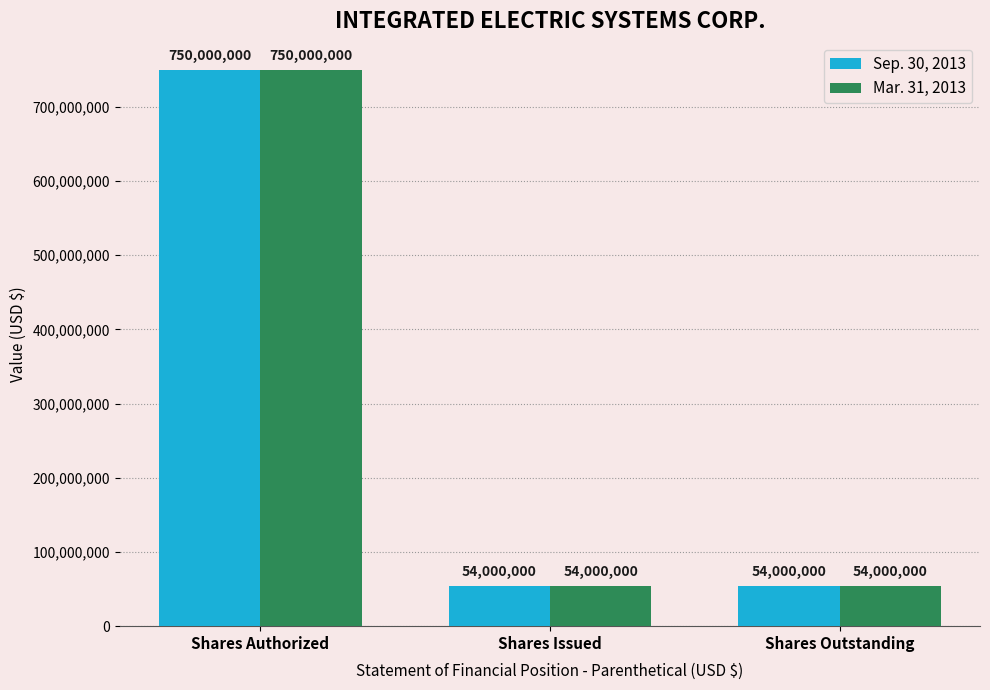

What is the label of the 2nd bar from the left?

Shares Issued